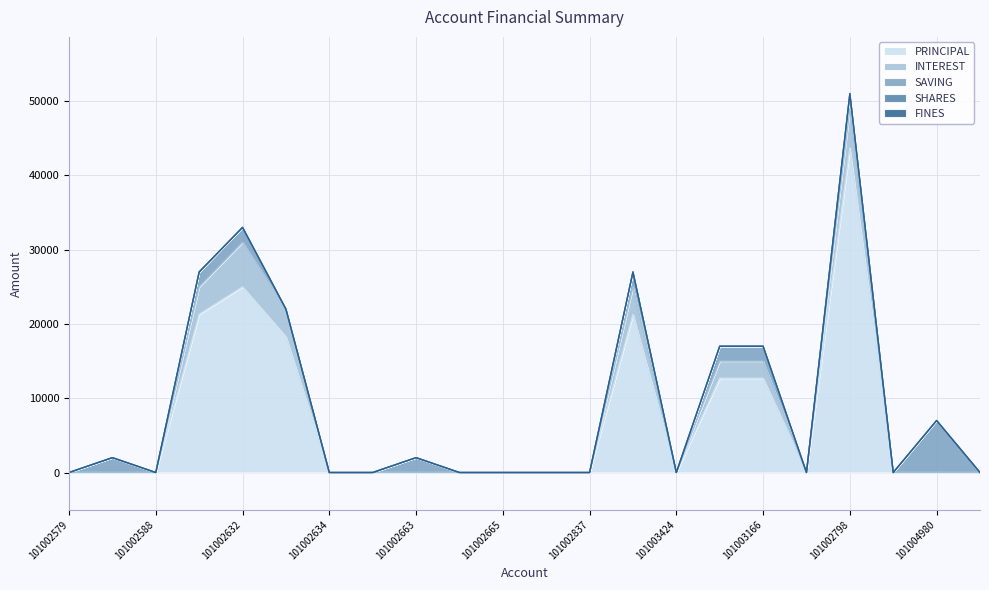

Reading left to right, extract all data points from this chart.

PRINCIPAL: 101002579=0	101002580=0	101002588=0	101002631=21300	101002632=25000	101002633=18300	101002634=0	101002635=0	101002663=0	101002664=0	101002665=0	101002673=0	101002837=0	101003215=21300	101003424=0	101003349=12700	101003166=12700	101003348=0	101002798=43700	101004446=0	101004980=0	101004981=0
INTEREST: 101002579=0	101002580=0	101002588=0	101002631=3700	101002632=6000	101002633=3700	101002634=0	101002635=0	101002663=0	101002664=0	101002665=0	101002673=0	101002837=0	101003215=3700	101003424=0	101003349=2300	101003166=2300	101003348=0	101002798=5300	101004446=0	101004980=0	101004981=0
SAVING: 101002579=0	101002580=2000	101002588=0	101002631=2000	101002632=2000	101002633=0	101002634=0	101002635=0	101002663=2000	101002664=0	101002665=0	101002673=0	101002837=0	101003215=2000	101003424=0	101003349=2000	101003166=2000	101003348=0	101002798=2000	101004446=0	101004980=7000	101004981=0
SHARES: 101002579=0	101002580=0	101002588=0	101002631=0	101002632=0	101002633=0	101002634=0	101002635=0	101002663=0	101002664=0	101002665=0	101002673=0	101002837=0	101003215=0	101003424=0	101003349=0	101003166=0	101003348=0	101002798=0	101004446=0	101004980=0	101004981=0
FINES: 101002579=0	101002580=0	101002588=0	101002631=0	101002632=0	101002633=0	101002634=0	101002635=0	101002663=0	101002664=0	101002665=0	101002673=0	101002837=0	101003215=0	101003424=0	101003349=0	101003166=0	101003348=0	101002798=0	101004446=0	101004980=0	101004981=0